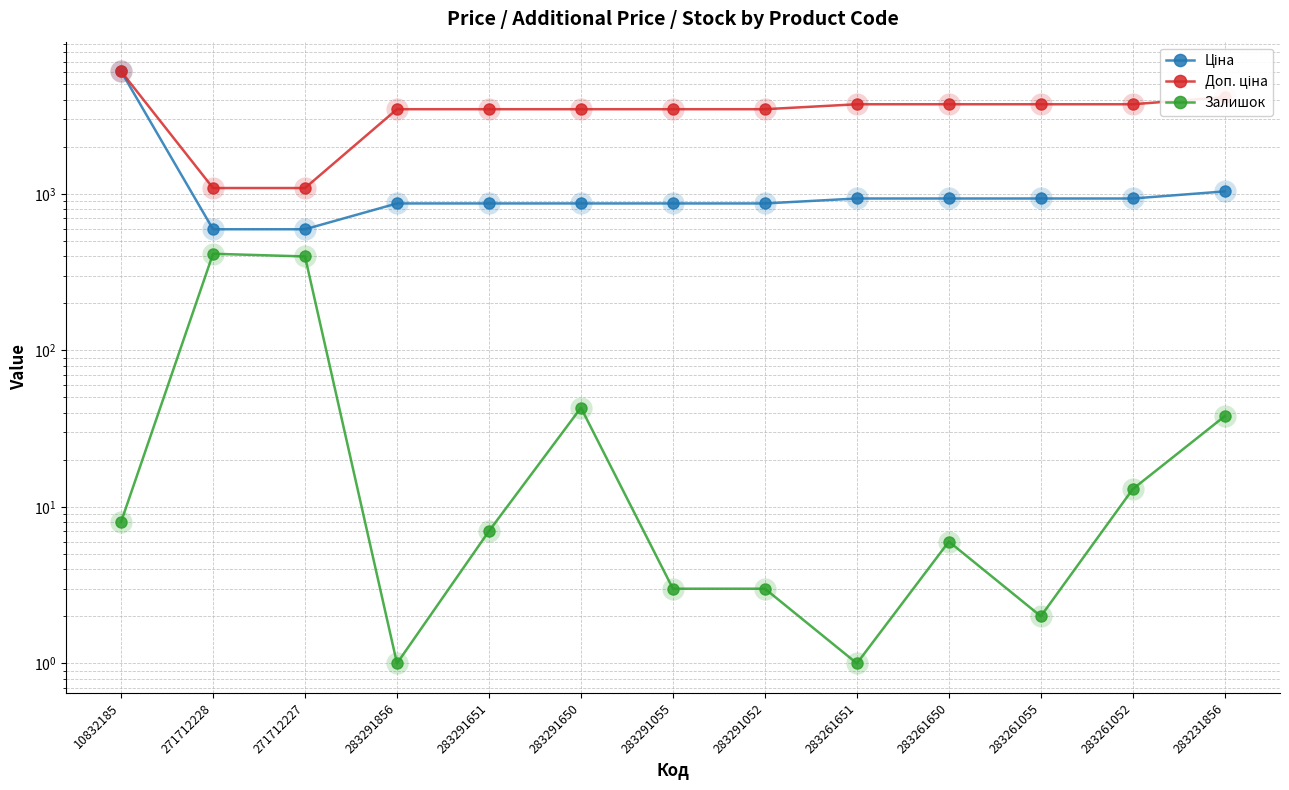

Where is Ціна nearest to the value 3330?

283231856